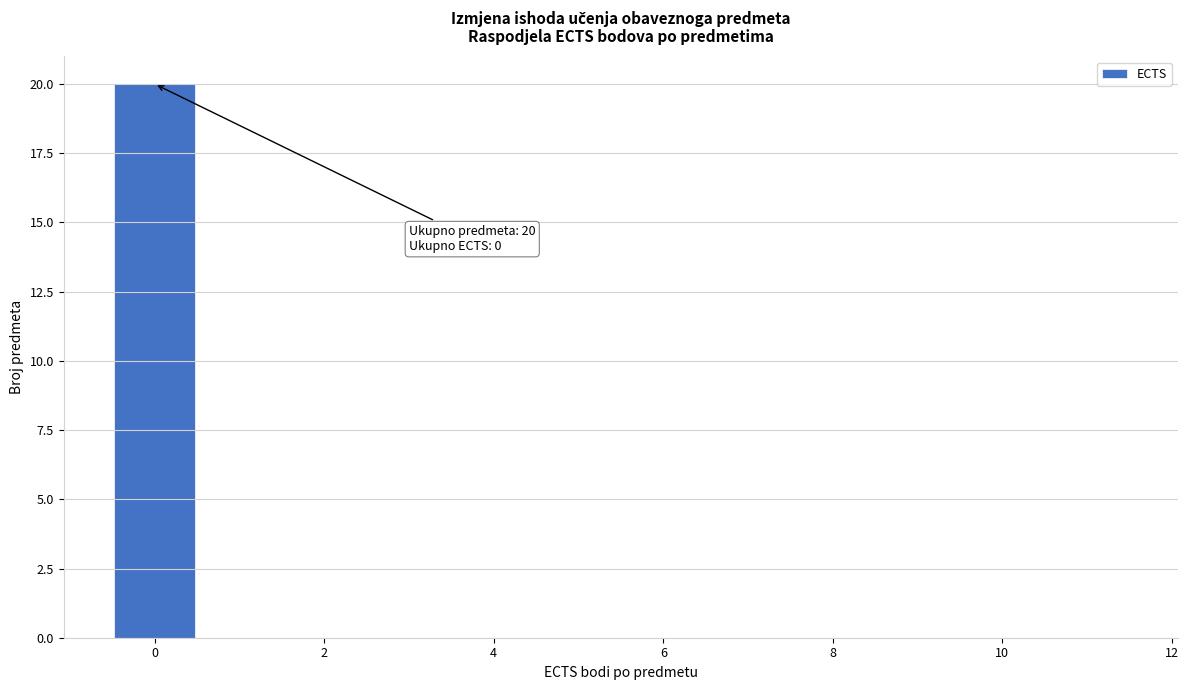

Which range on the x-axis has the tallest bar?

-0.5 to 0.5